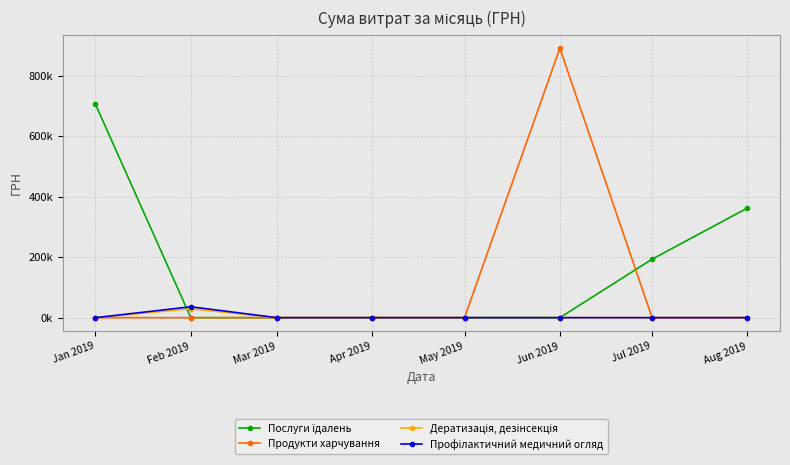

Is this an area chart (filled region under the line)?

No